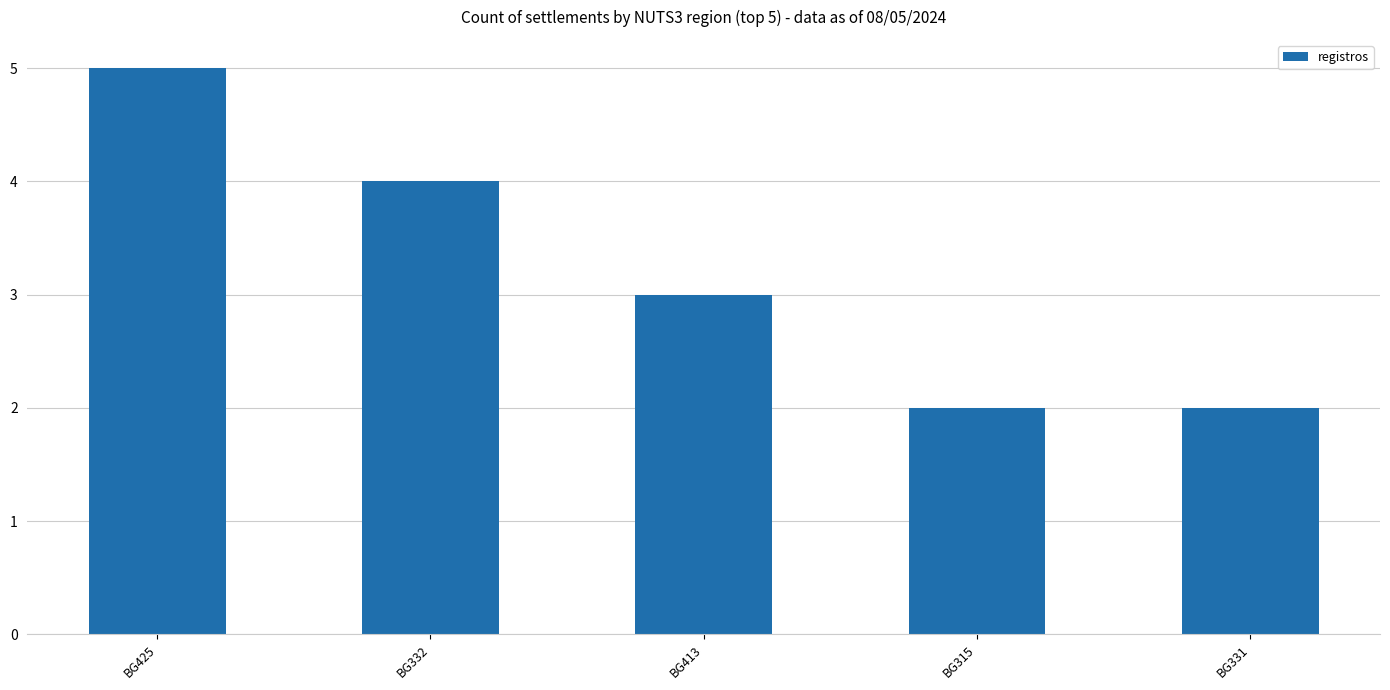

What is the greatest value displayed?

5